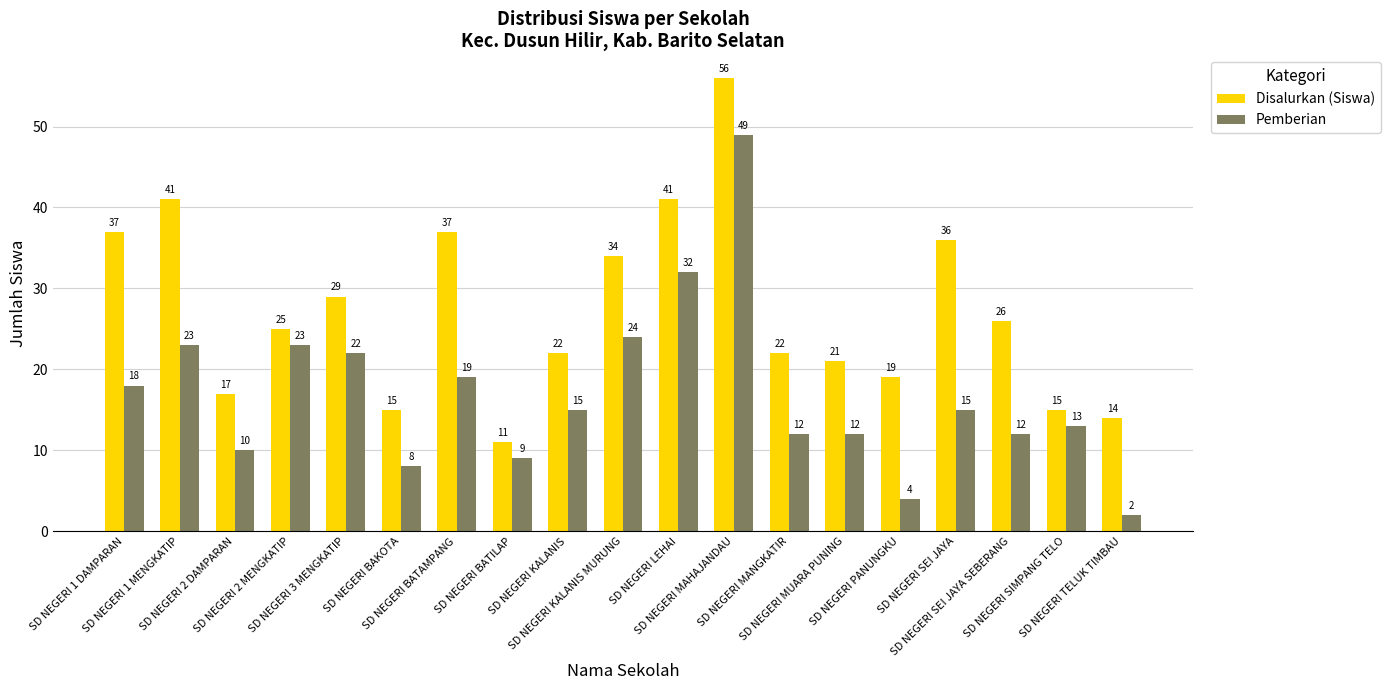

What is the label of the 12th bar from the left?

SD NEGERI MAHAJANDAU